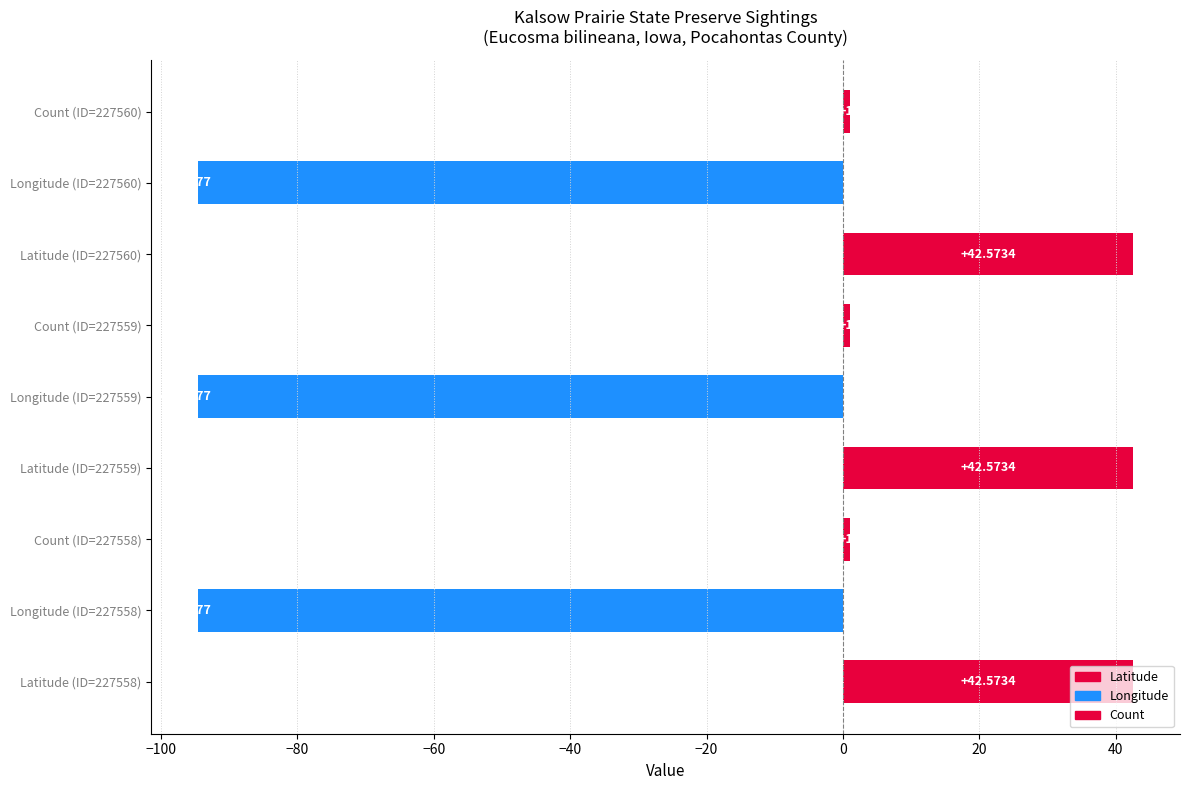

How many data points does each series have?

3